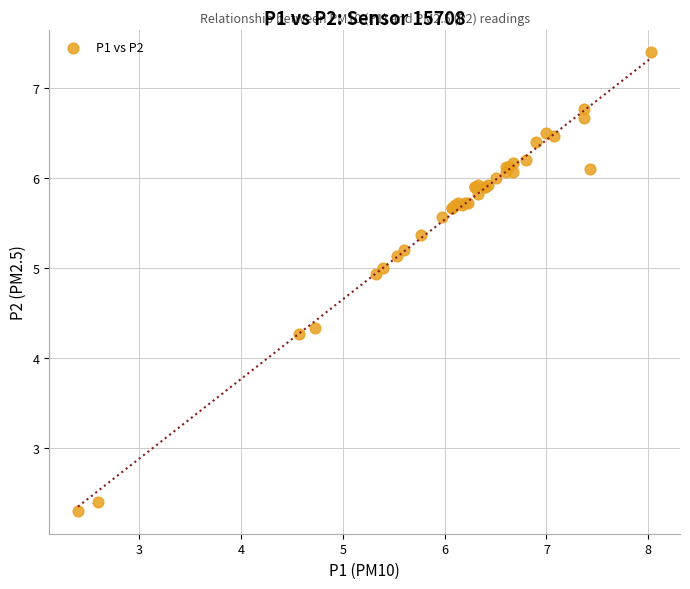

What Y value in the scatter plot is closest to 4?

4.3